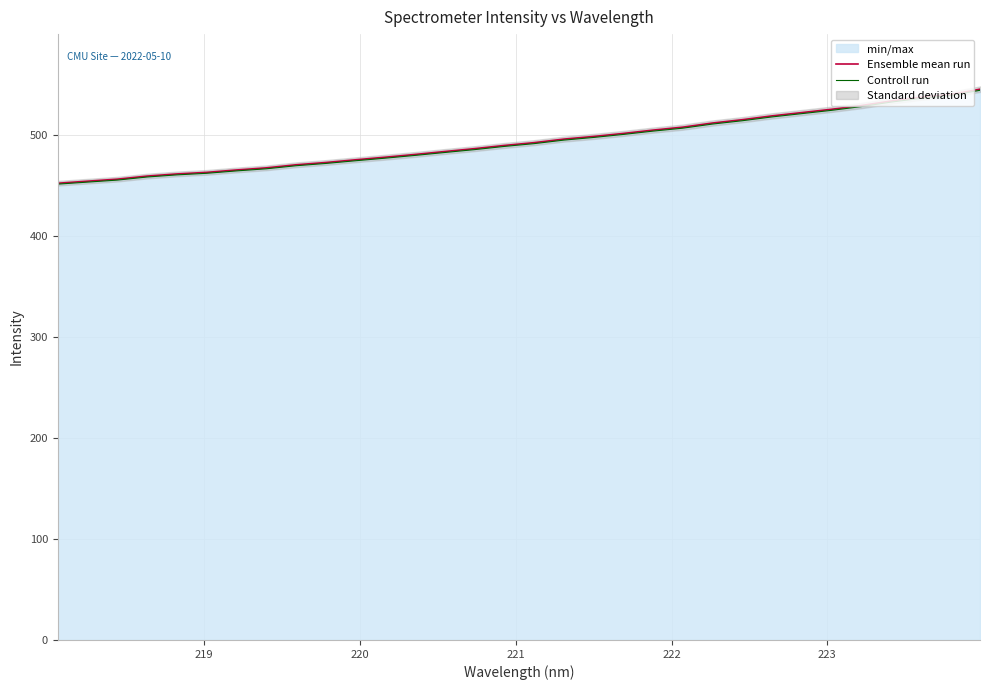

What is the lowest value of the Controll run series?

451.1